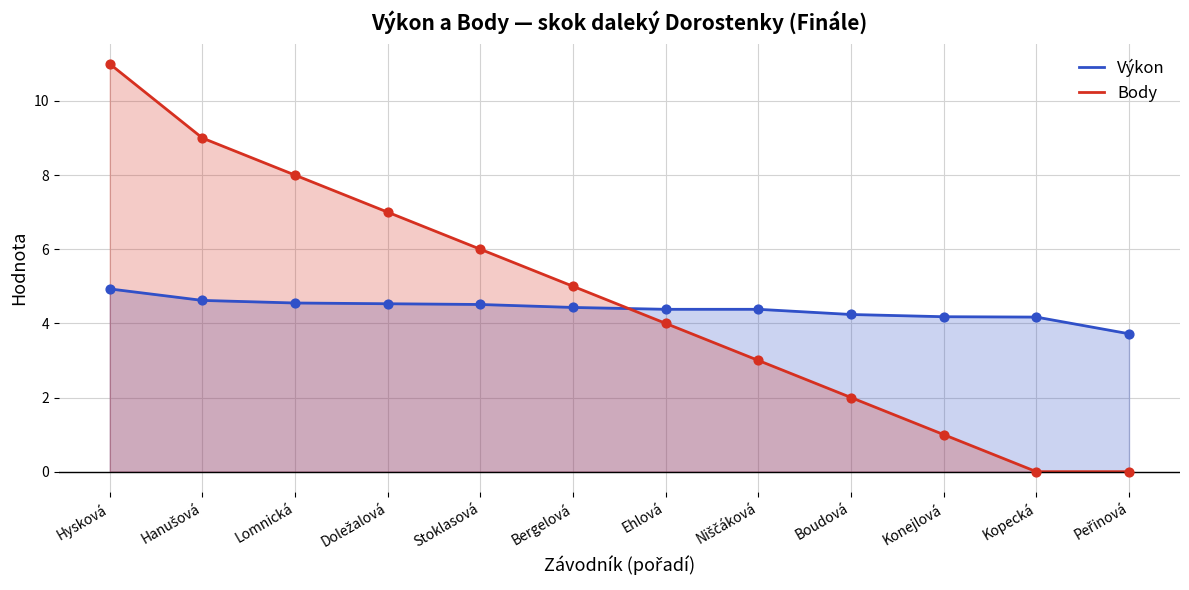

Which series has the largest Y range (max minus min)?

Body